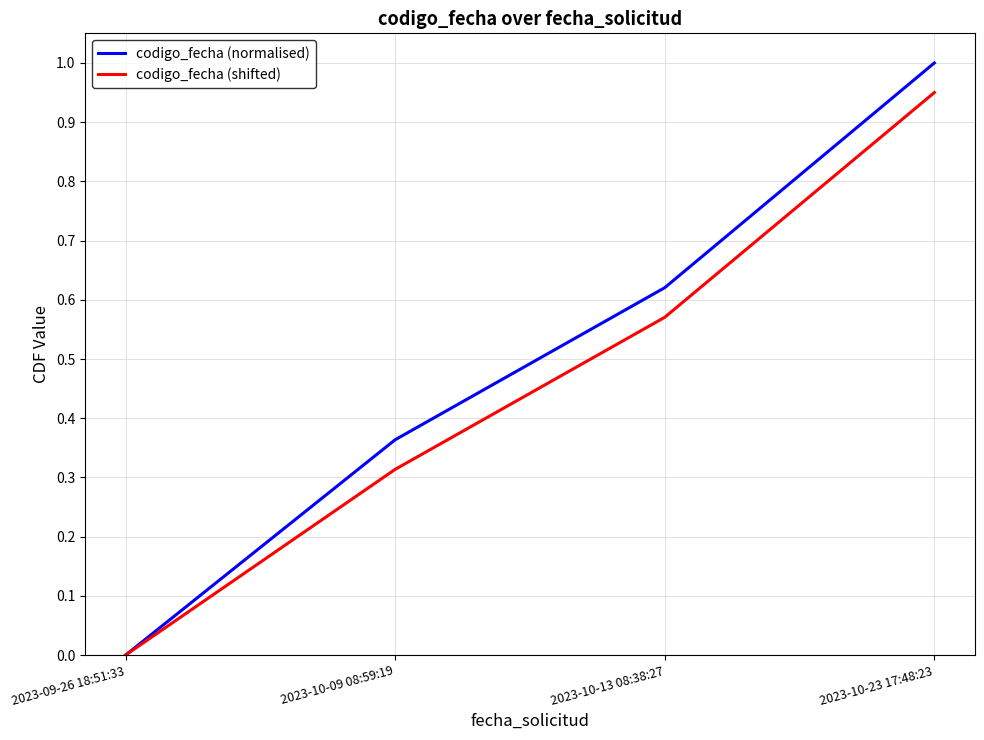

Is this an area chart (filled region under the line)?

No